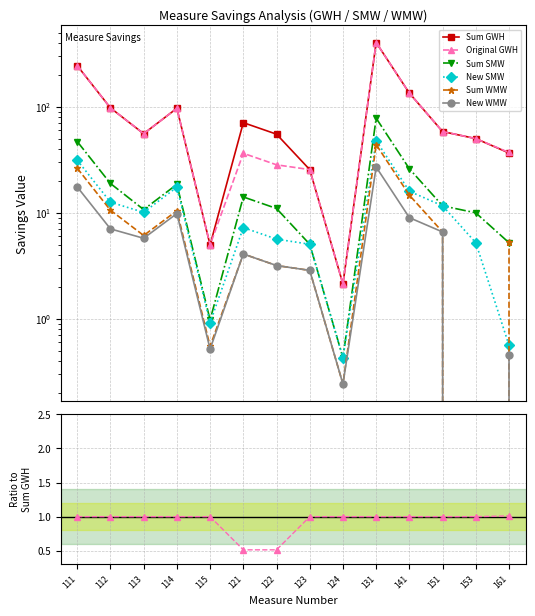

What is the average value of the Sum GWH series?

95.2